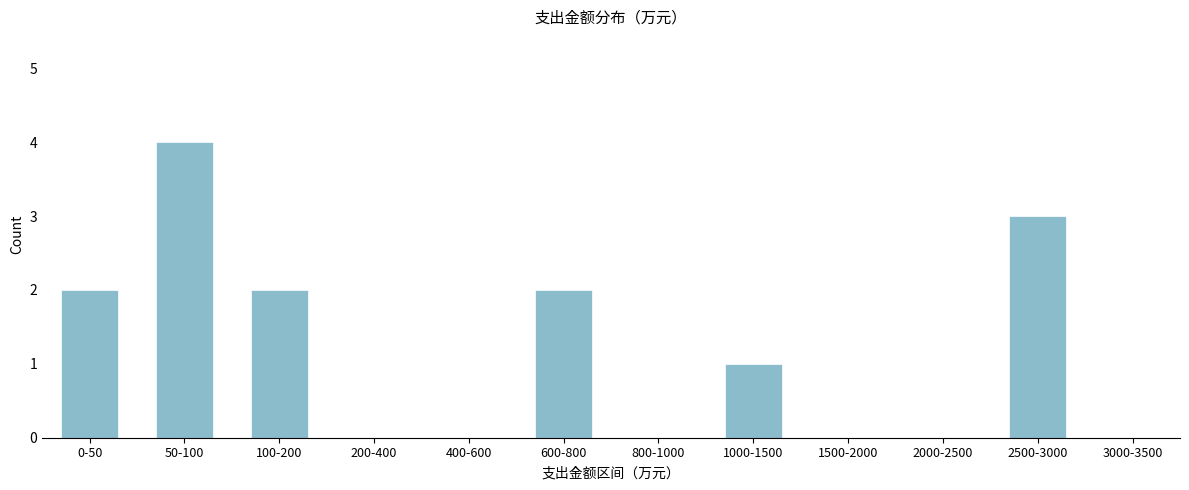

Reading right to left, extract all data points from this chart.

3000-3500=0	2500-3000=3	2000-2500=0	1500-2000=0	1000-1500=1	800-1000=0	600-800=2	400-600=0	200-400=0	100-200=2	50-100=4	0-50=2